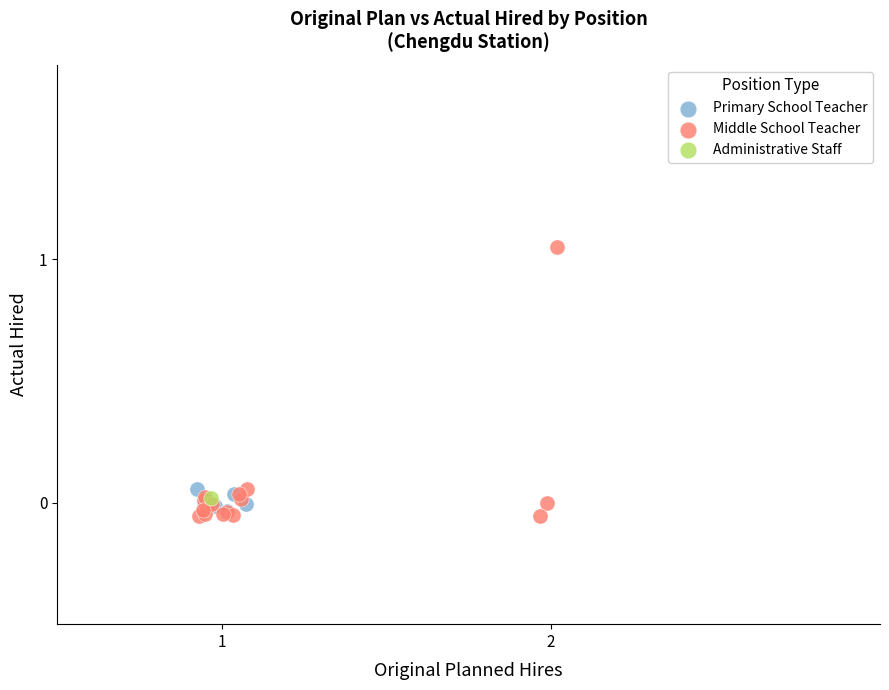

What are all the series names shown in the legend?

Primary School Teacher, Middle School Teacher, Administrative Staff